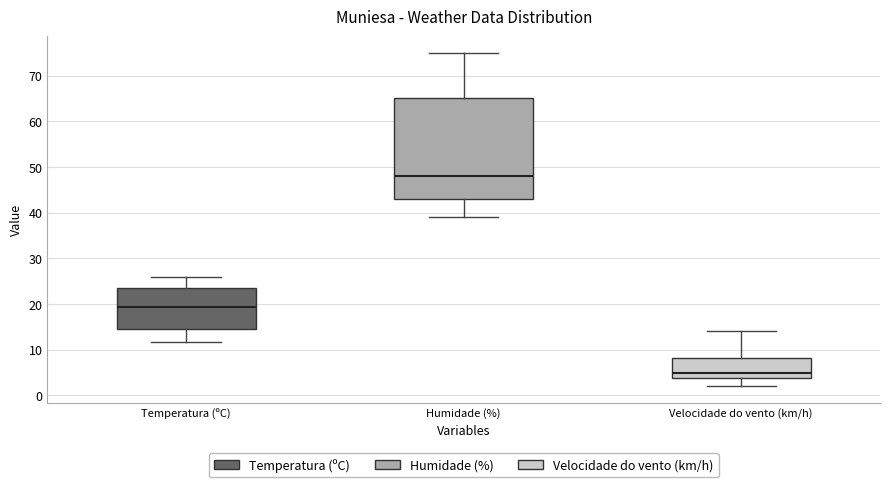

Reading left to right, transcribe this box plot: for each box, give where its median line is, the range the box spans, and where its two whiskers end, as read against the y-axis. The values are not printed on the chart, so give them approximately, as read against the axis.

Temperatura (ºC): median 19, box 15 to 24, whiskers 12 to 26
Humidade (%): median 48, box 43 to 65, whiskers 39 to 75
Velocidade do vento (km/h): median 5, box 4 to 8, whiskers 2 to 14